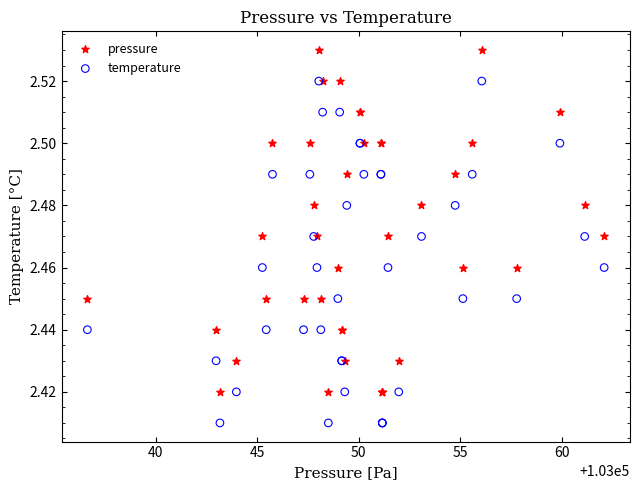

What are all the series names shown in the legend?

pressure, temperature